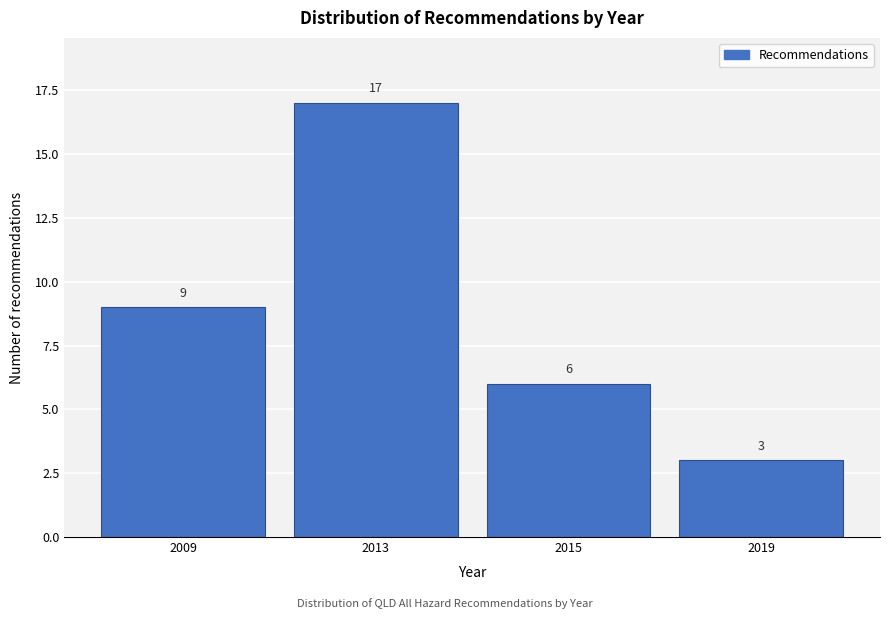

Reading left to right, transcribe all the data shown in this chart.

9	17	6	3